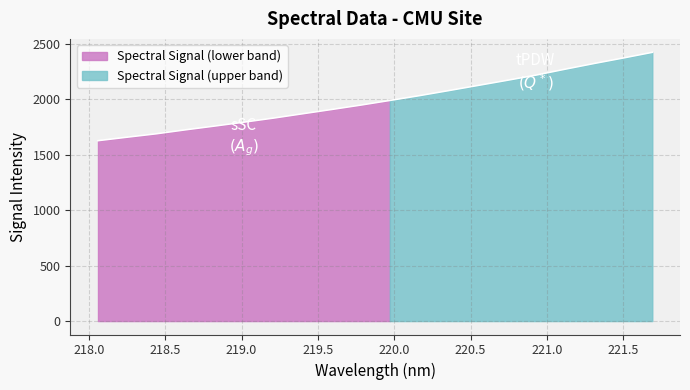

What is the label of the 9th point from the left?

219.589